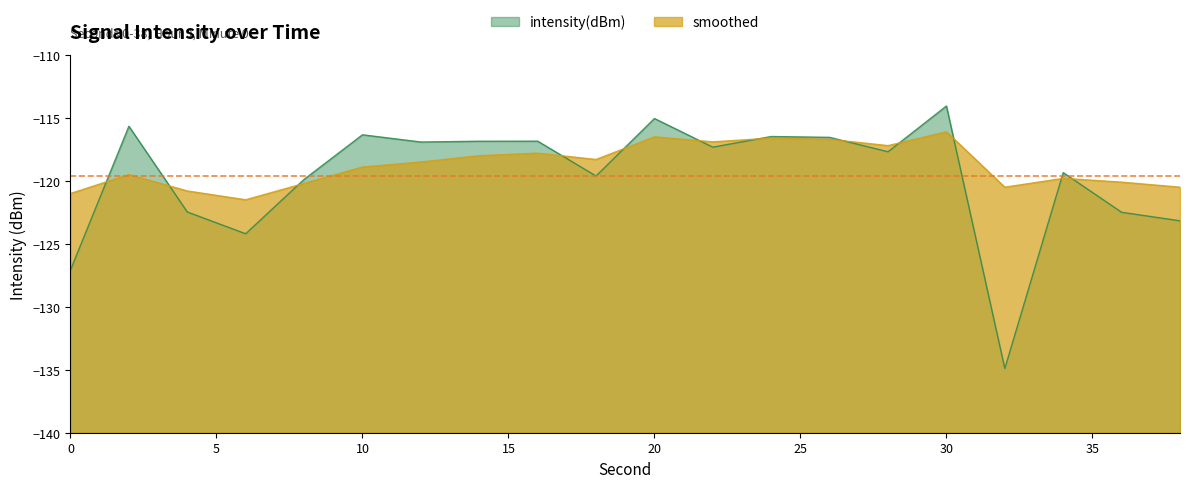

Rank the series by their maximum value, from lowest to highest.

smoothed, intensity(dBm)